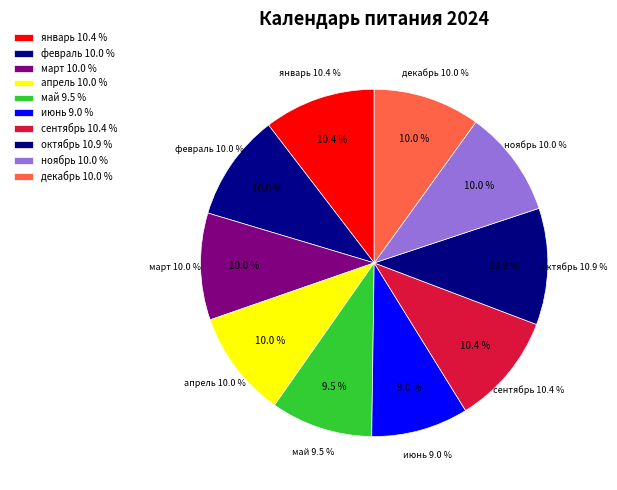

What percentage is the октябрь slice, to the nearest percent?

11%